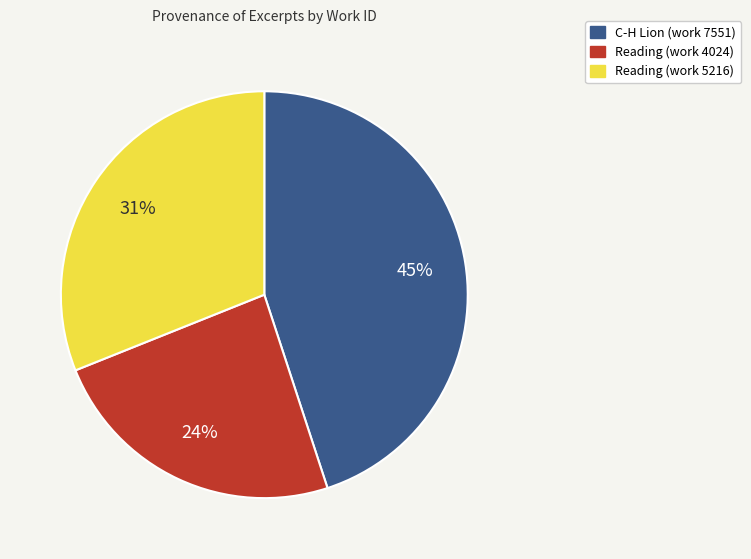

What is the largest slice in the pie chart?

C-H Lion (work 7551)